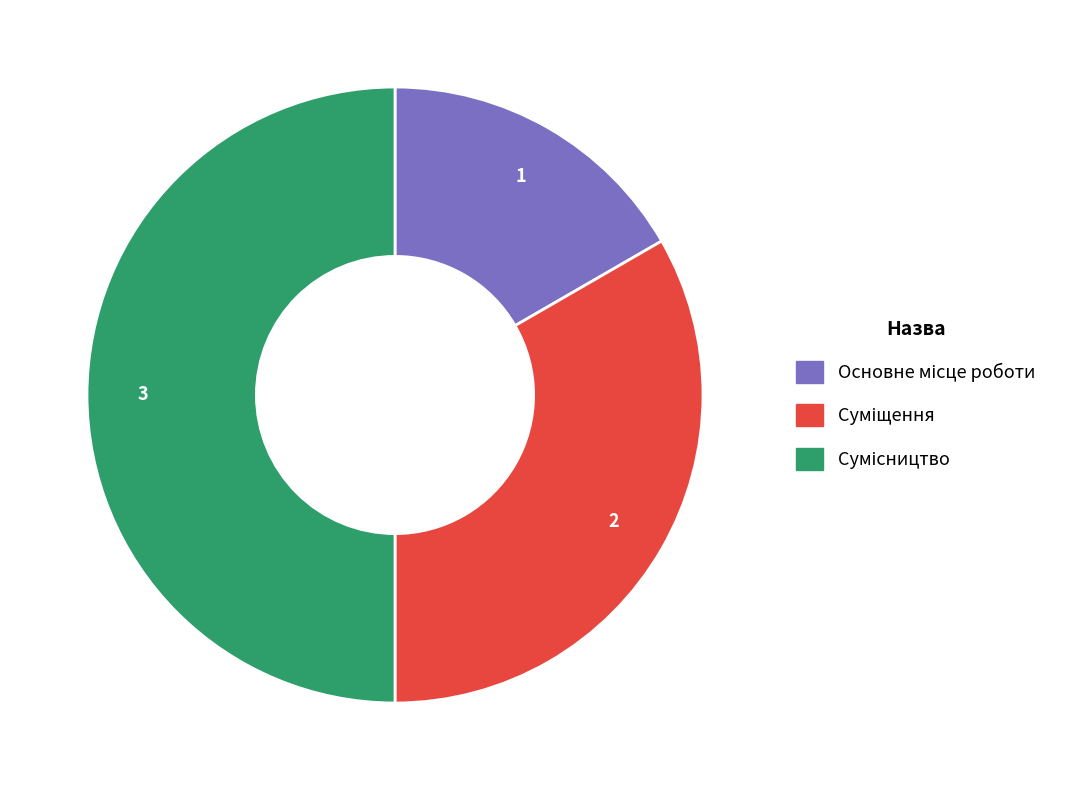

Is there any slice that represents more than half of the pie?

No